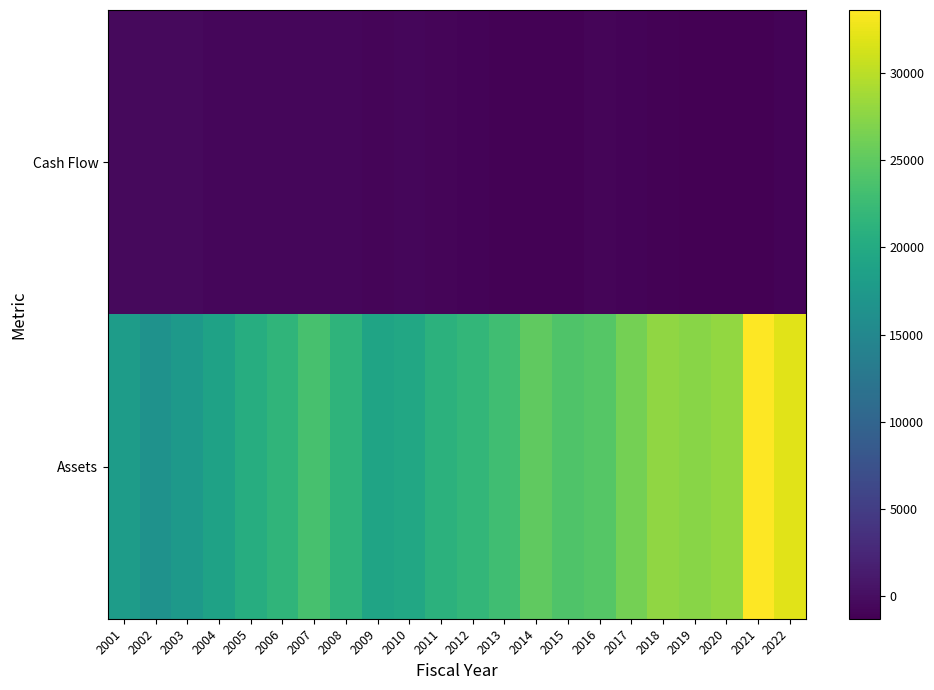

What is the smallest value displayed?

-1275.5